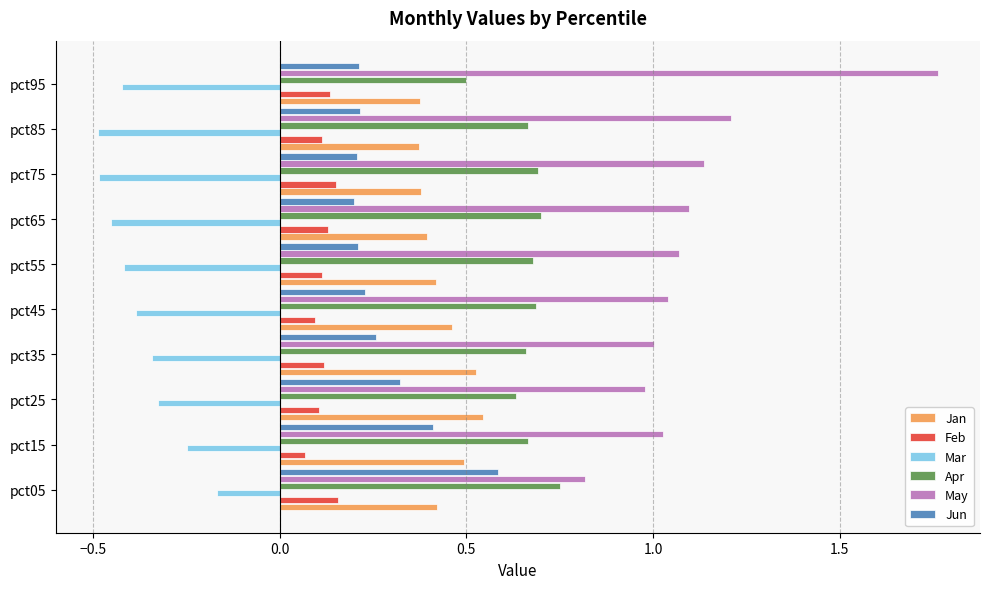

Is the value of Feb at pct85 greater than the value of Mar at pct65?

Yes